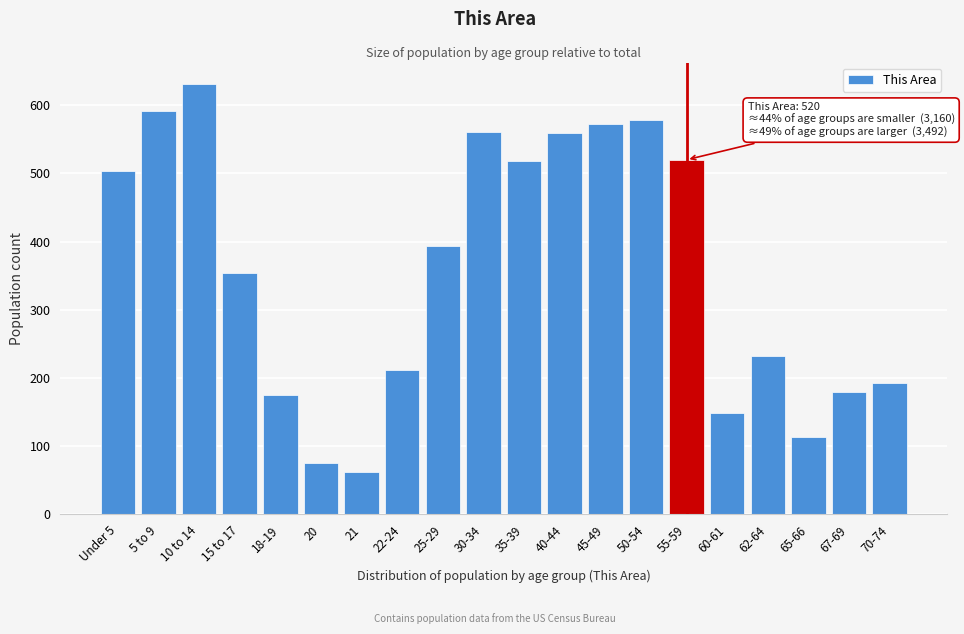

Is it true that the value at 15 to 17 is 115?

False